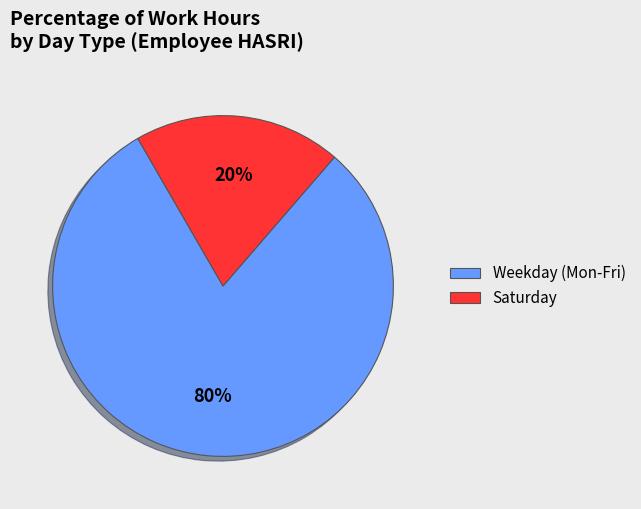

Which category has the smallest portion of the pie?

Saturday